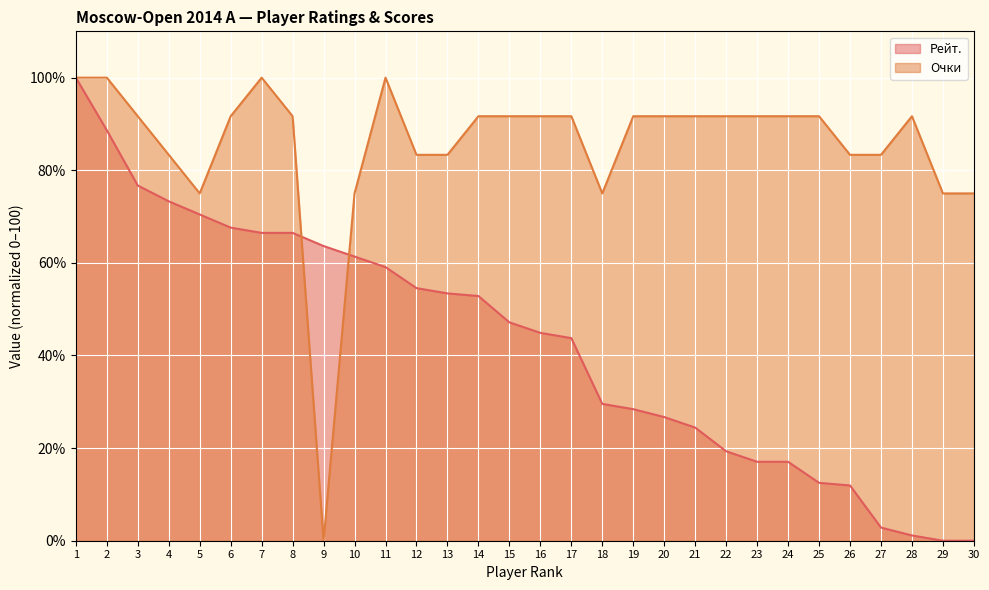

What is the difference between the maximum and second lowest values in the Очки series?

25.0